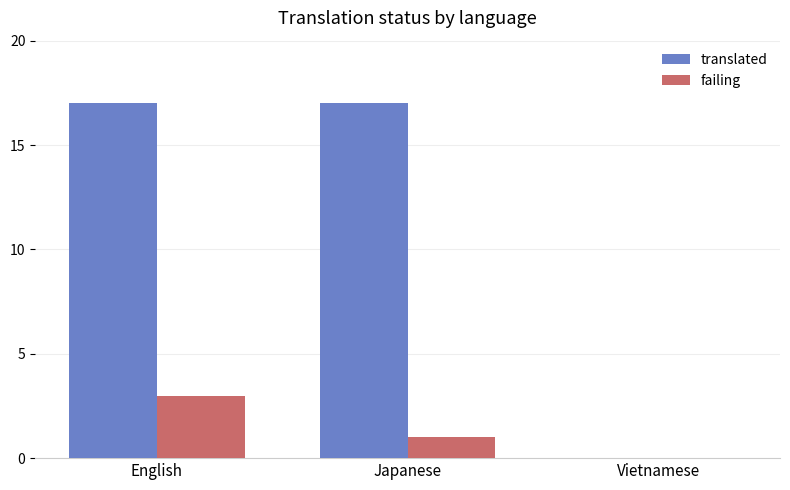

Count the number of data series in this chart.

2